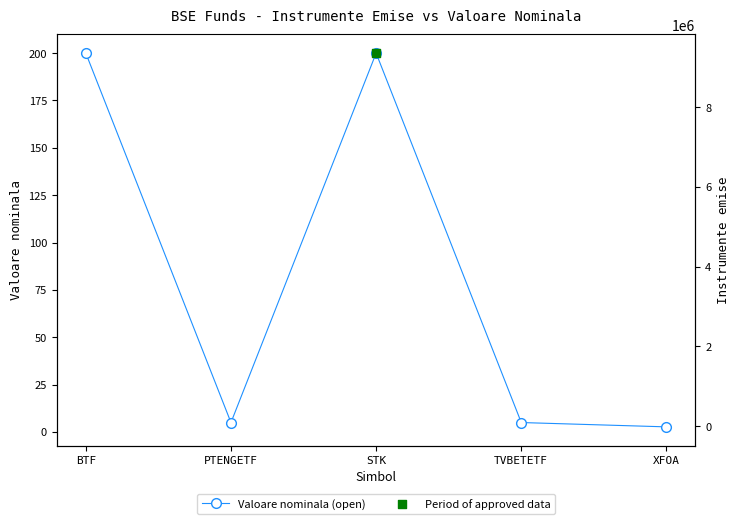

What is the change in value from BTF to PTENGETF?

-195.0